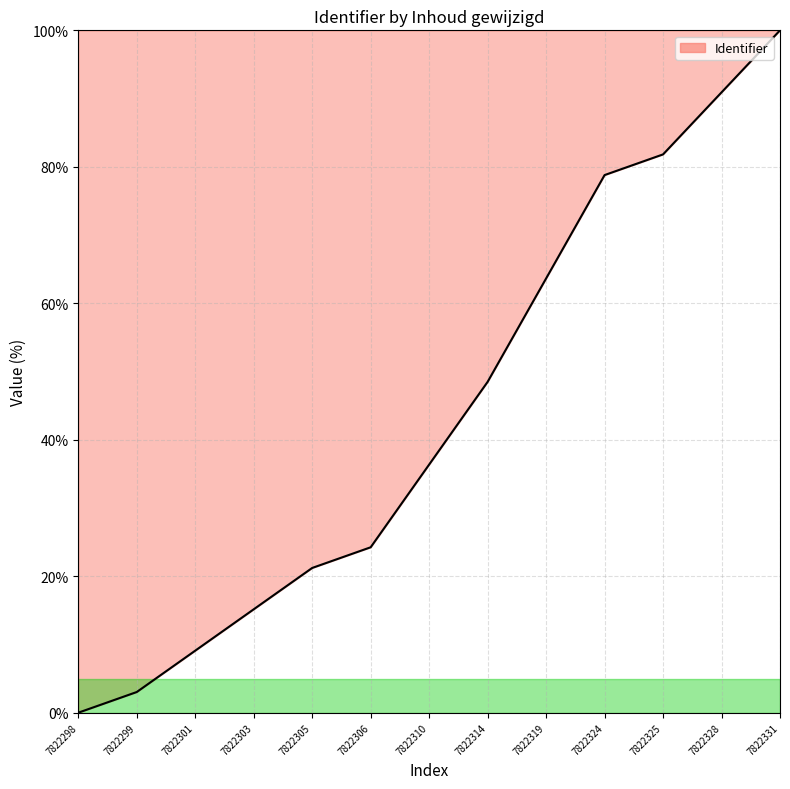

Rank the categories by value from lowest to highest.

7822298, 7822299, 7822301, 7822303, 7822305, 7822306, 7822310, 7822314, 7822319, 7822324, 7822325, 7822328, 7822331